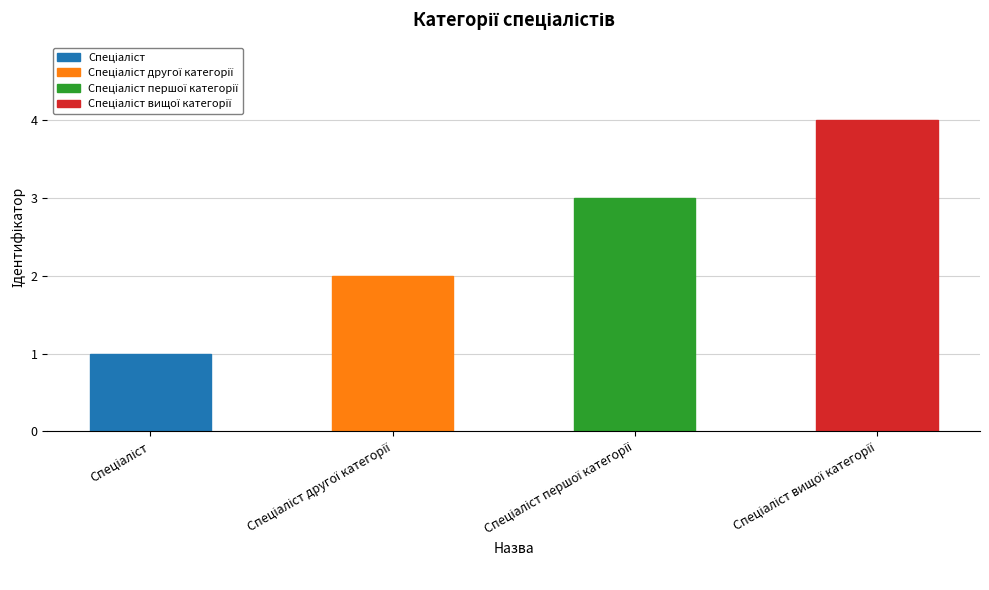

What is the maximum value shown in the chart?

4